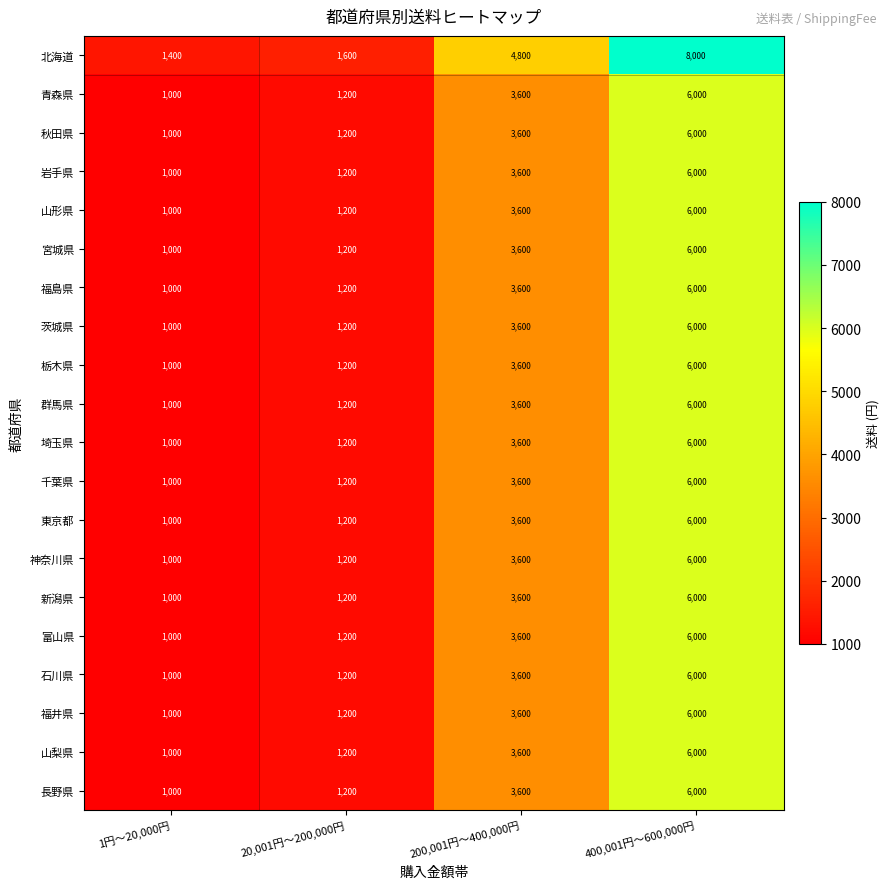

List the labels in order of 山形県 value, largest first.

400,001円～600,000円, 200,001円～400,000円, 20,001円～200,000円, 1円～20,000円